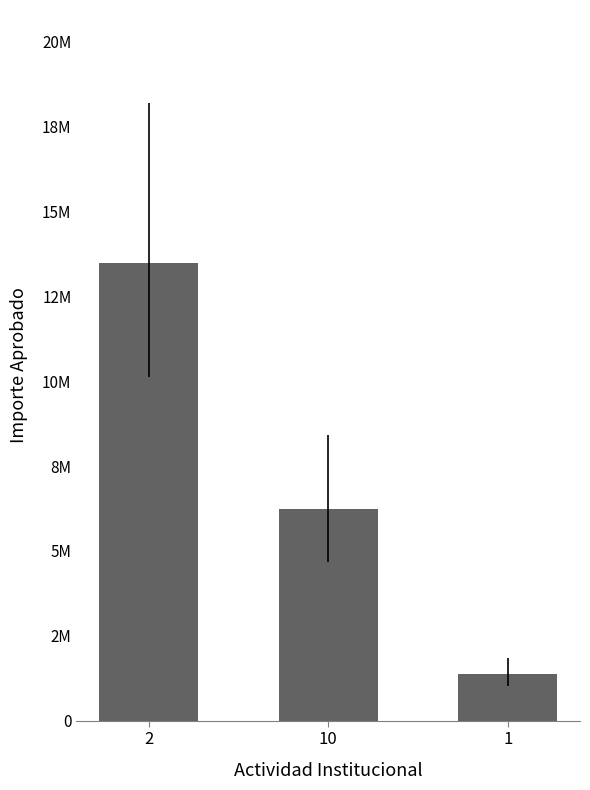

At which category does the chart reach its minimum across all series?

1